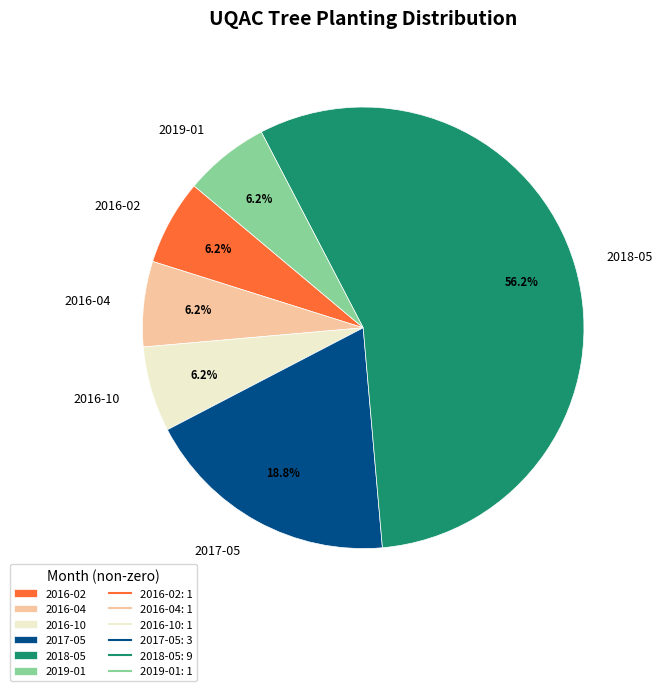

To the nearest percent, what portion does 2016-10 represent?

6%